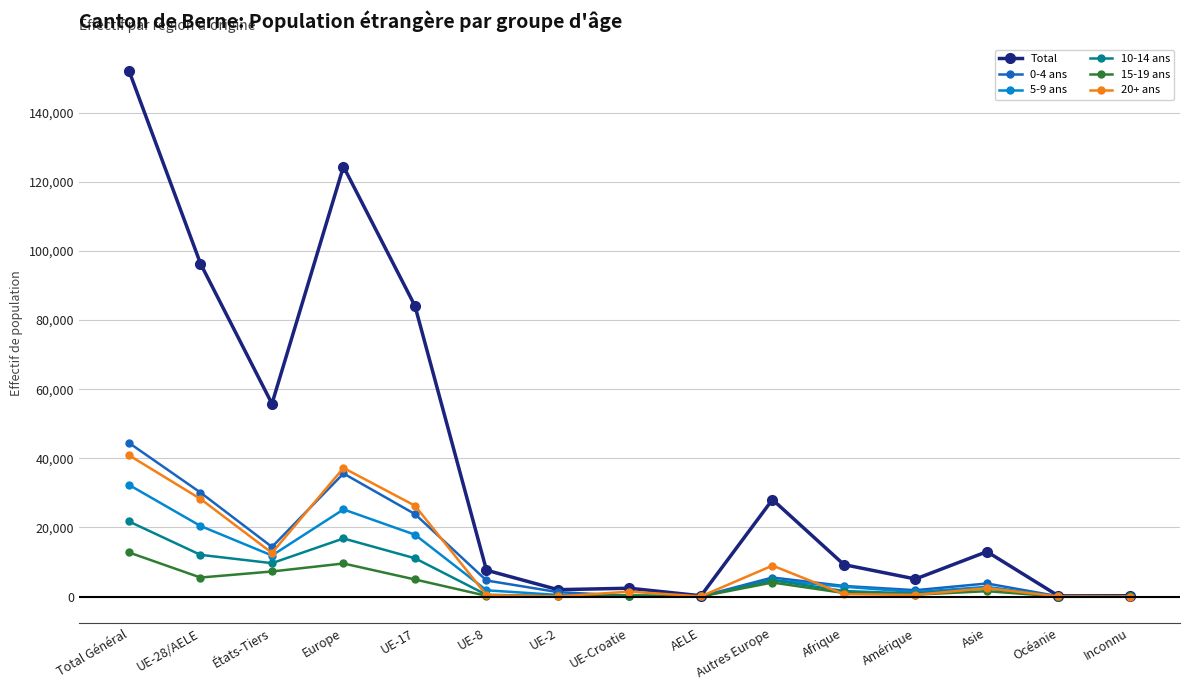

What is the maximum value for Total?

152182